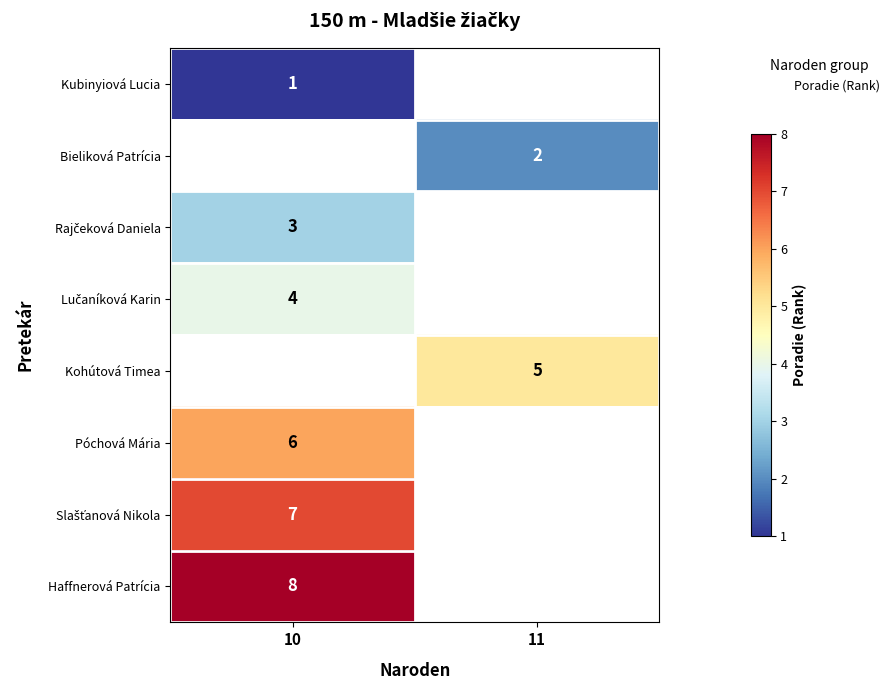

List the labels in order of Lučaníková Karin value, largest first.

10, 11